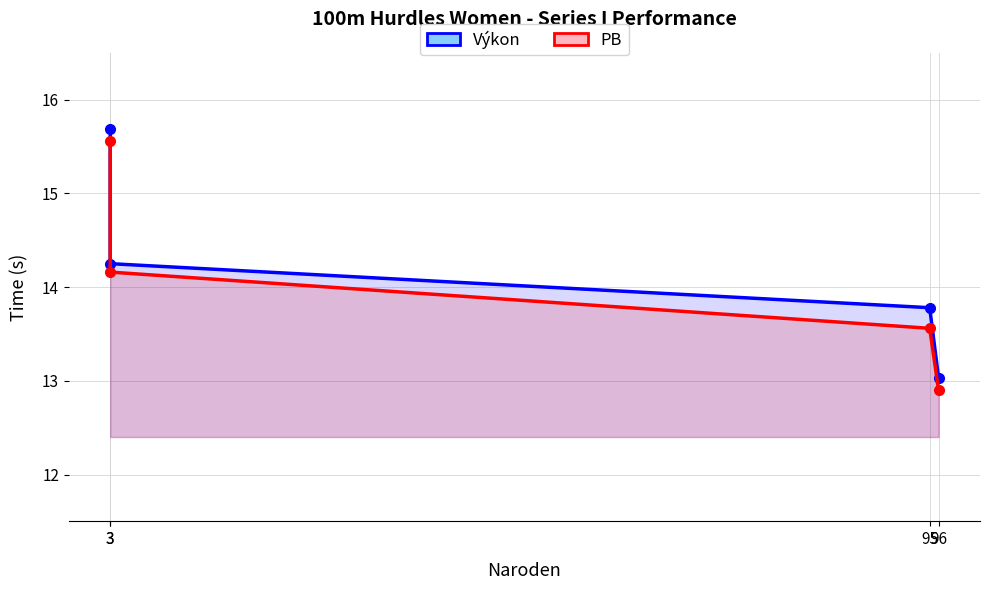

How many lines are shown in the chart?

2